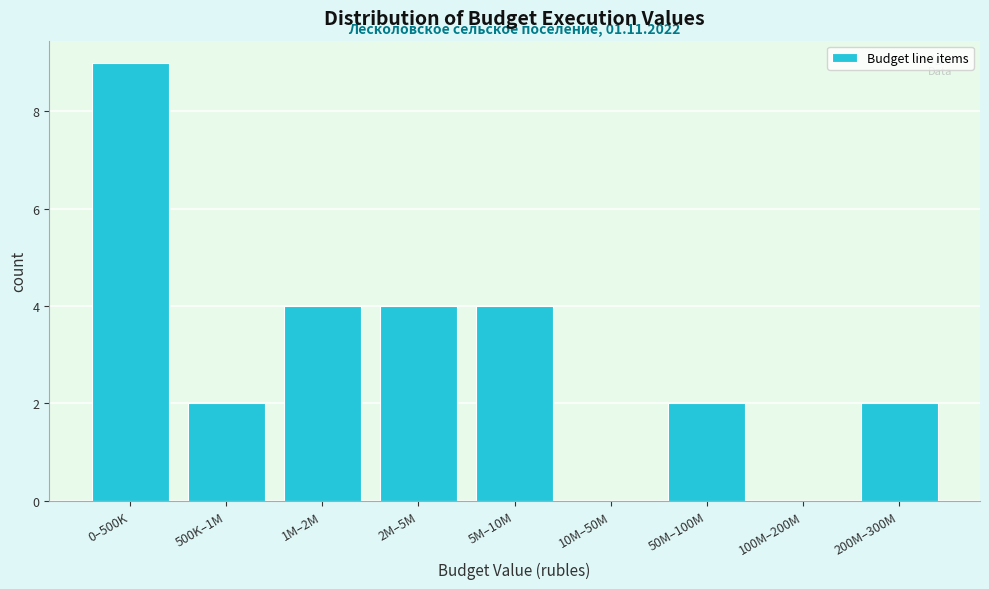

Reading right to left, list all the values displayed in this chart.

200M–300M=2	100M–200M=0	50M–100M=2	10M–50M=0	5M–10M=4	2M–5M=4	1M–2M=4	500K–1M=2	0–500K=9